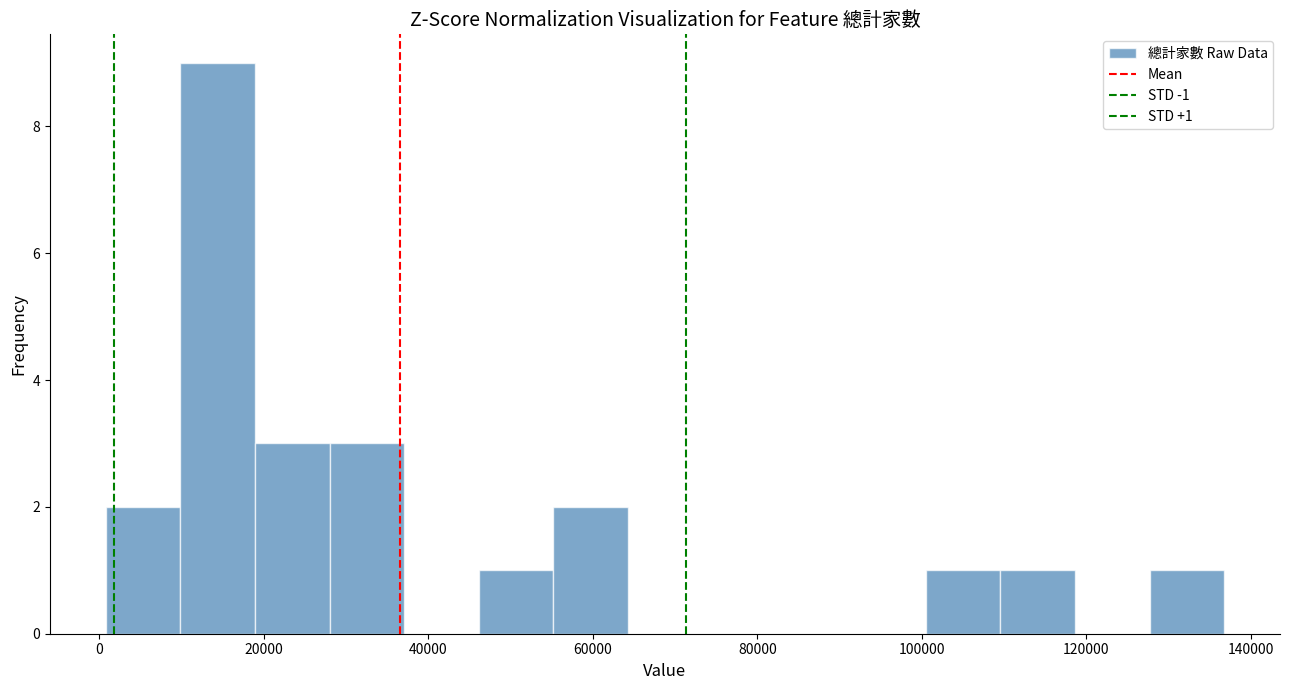

Which range on the x-axis has the tallest bar?

10000 to 18000